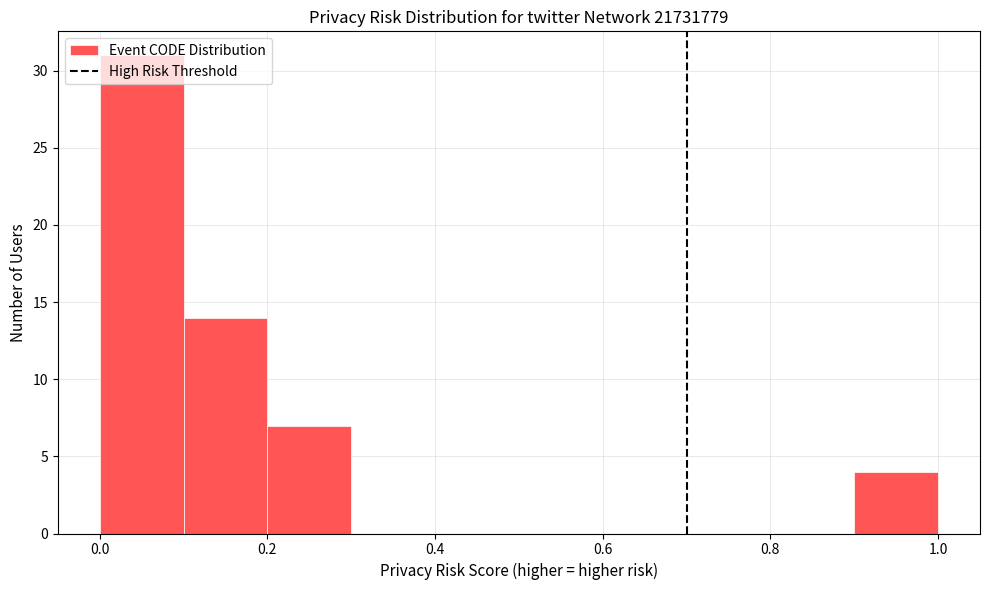

Reading left to right, list every bar in this chart as the range it spans on the x-axis followed by its height. The values are not printed on the chart, so give them approximately, as read against the axis.

0.0 to 0.1: 31
0.1 to 0.2: 14
0.2 to 0.3: 7
0.3 to 0.4: 0
0.4 to 0.5: 0
0.5 to 0.6: 0
0.6 to 0.7: 0
0.7 to 0.8: 0
0.8 to 0.9: 0
0.9 to 1.0: 4